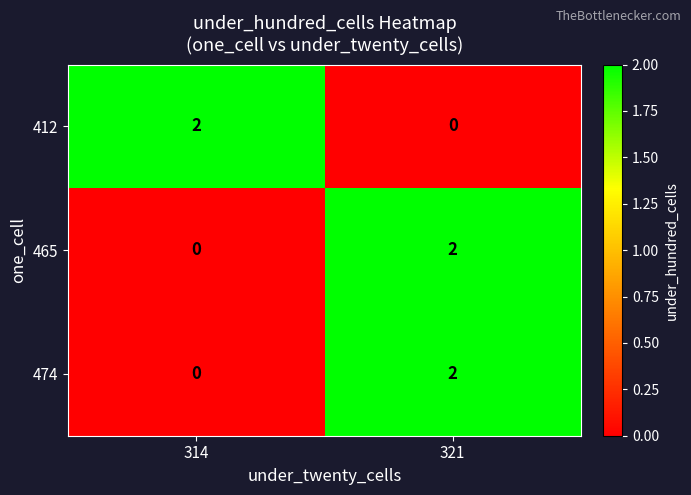

Where is 474 nearest to the value 1?

314